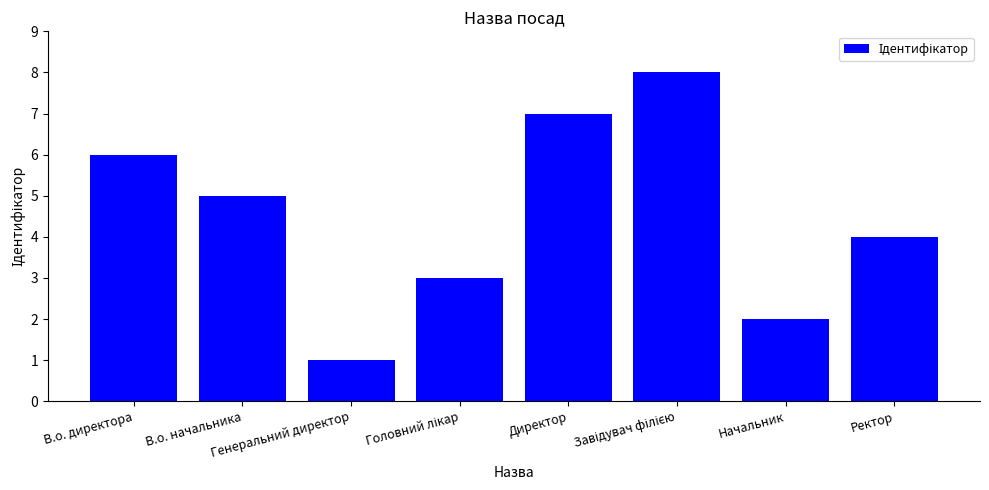

What is the difference between the second highest and minimum values?

6